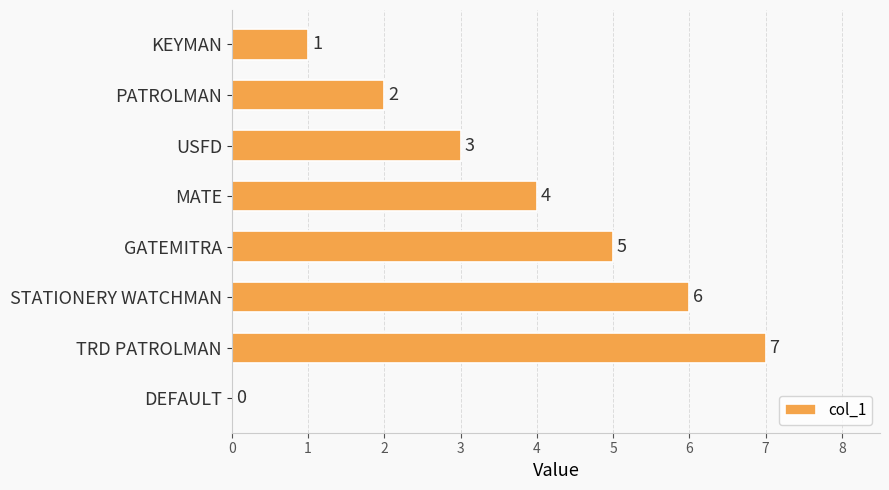

Are the bars horizontal?

Yes